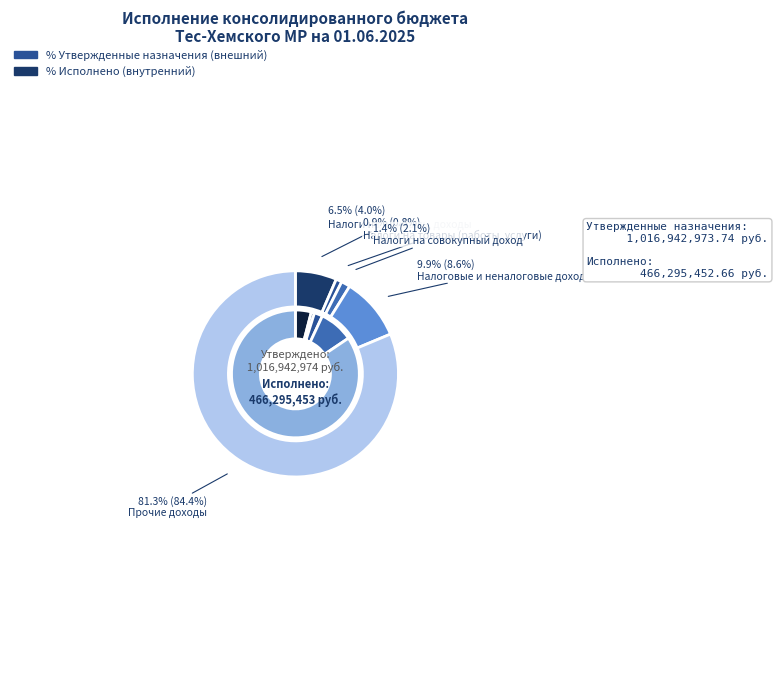

True or false: Налоги на совокупный доход accounts for 1% of the total.

False